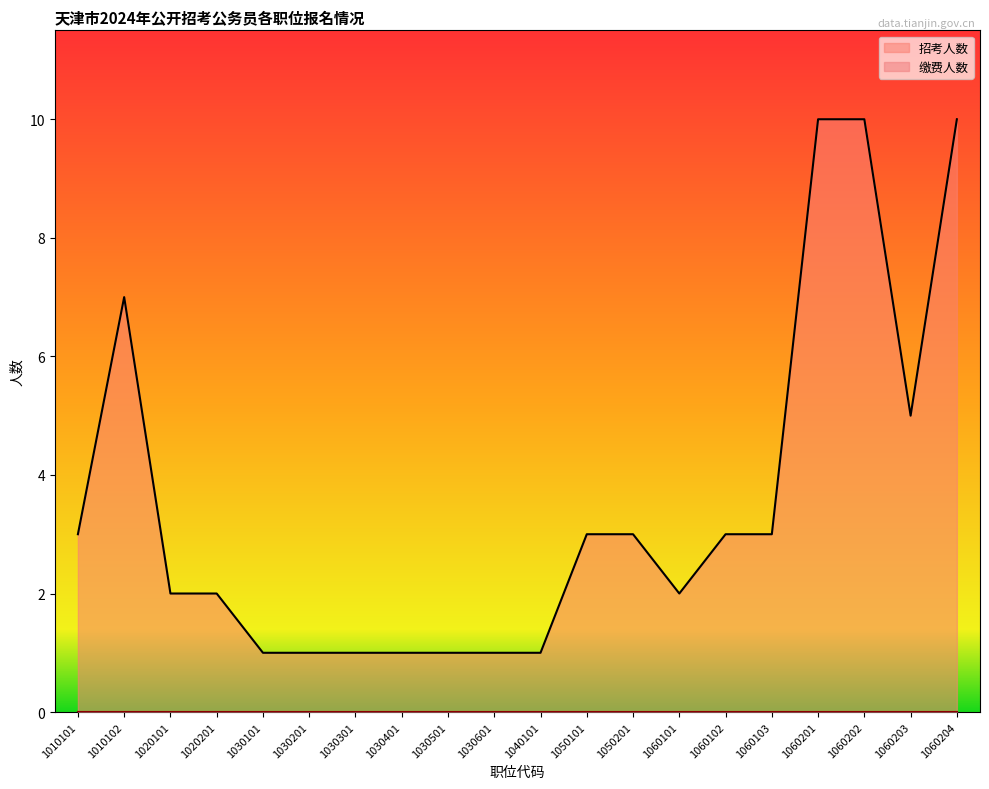

Is it true that the value at 1010102 is 3?

False